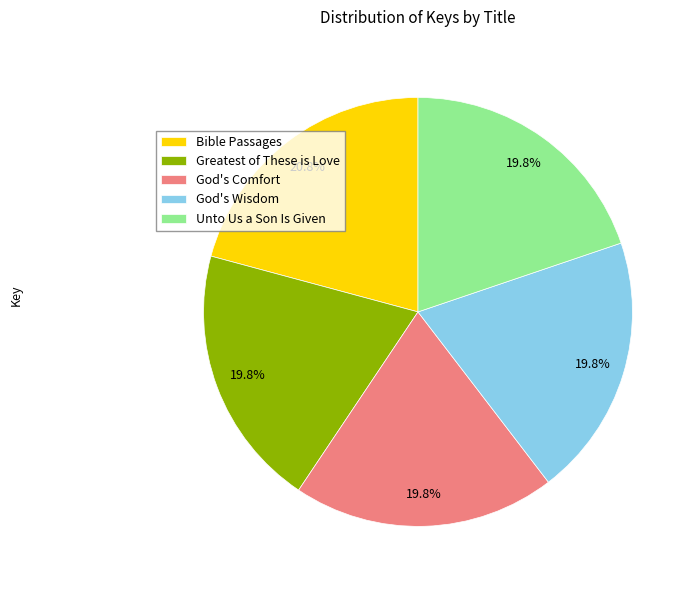

What is the ratio of the value at God's Comfort to the value at God's Wisdom?

1.0